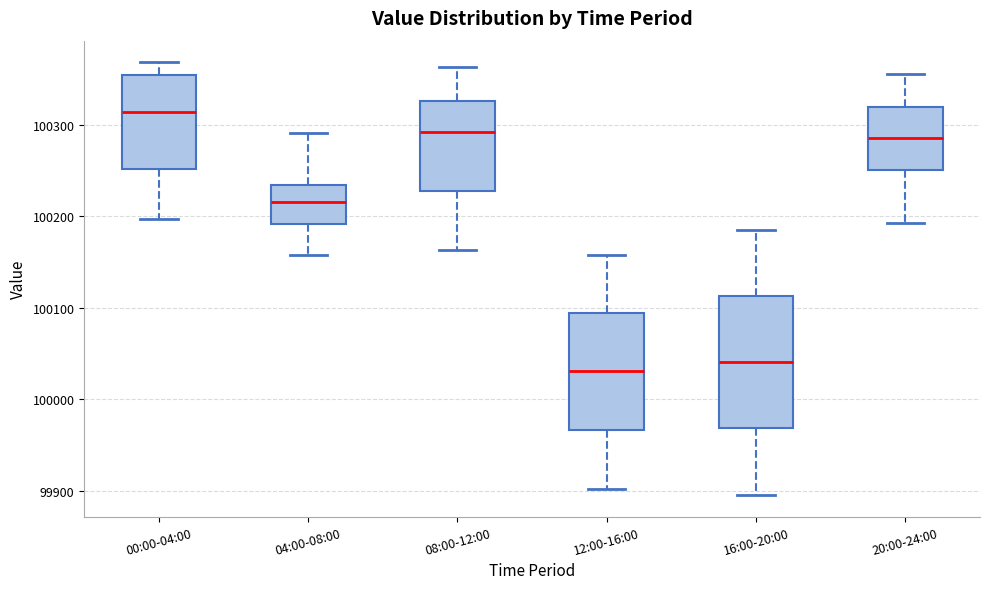

Reading left to right, transcribe this box plot: for each box, give where its median line is, the range the box spans, and where its two whiskers end, as read against the y-axis. The values are not printed on the chart, so give them approximately, as read against the axis.

00:00-04:00: median 100310, box 100250 to 100350, whiskers 100200 to 100370
04:00-08:00: median 100220, box 100190 to 100230, whiskers 100160 to 100290
08:00-12:00: median 100290, box 100230 to 100330, whiskers 100160 to 100360
12:00-16:00: median 100030, box 99970 to 100090, whiskers 99900 to 100160
16:00-20:00: median 100040, box 99970 to 100110, whiskers 99900 to 100180
20:00-24:00: median 100290, box 100250 to 100320, whiskers 100190 to 100360